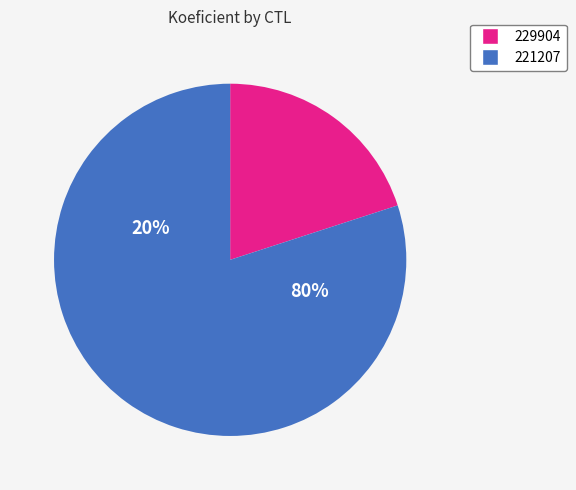

Is the sum of 229904 and 221207 greater than half?

Yes